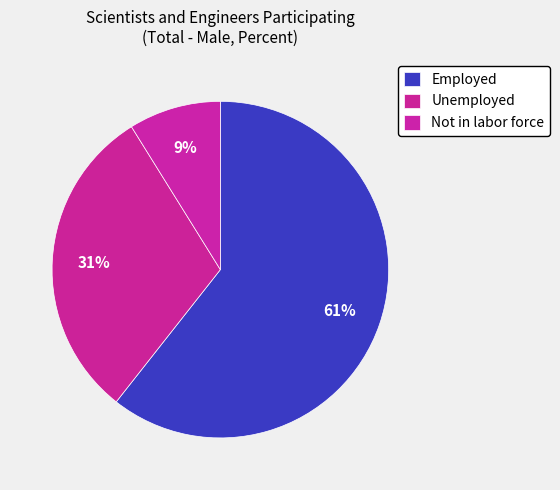

How many segments does this pie chart have?

3